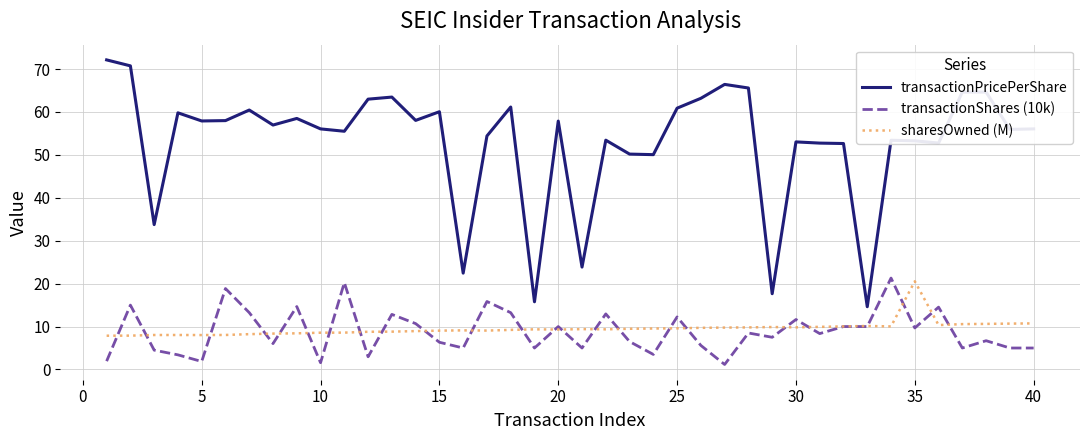

True or false: sharesOwned (M) and transactionPricePerShare cross at least once.

False